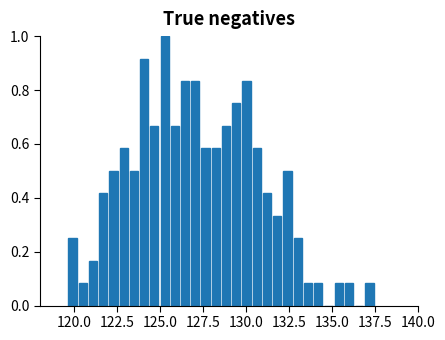

Read against the x-axis, roughly where is the centre of the tallest bar?

125.5